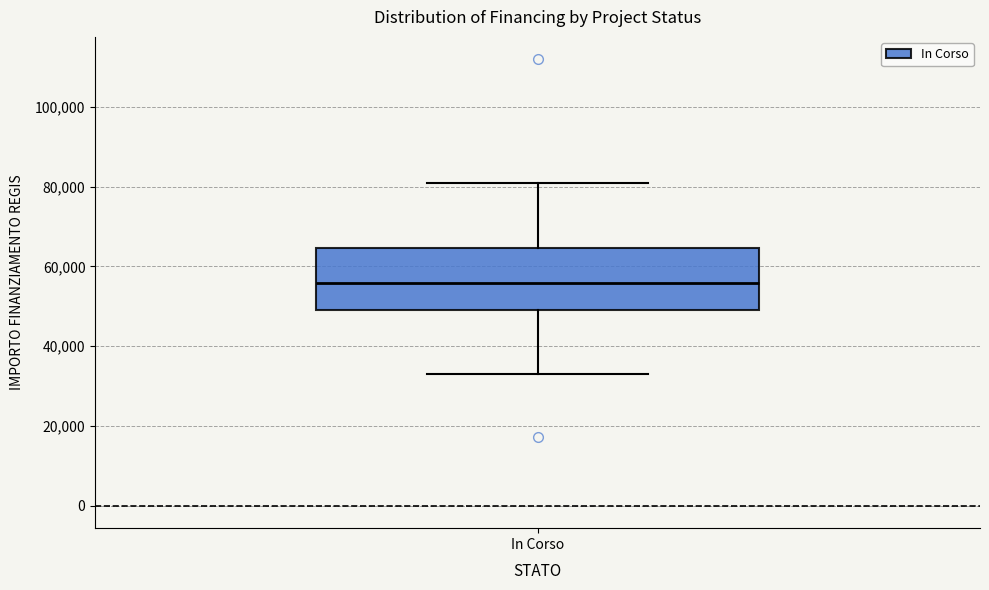

Read this box plot against the y-axis: the position of the median line, the range covered by the box, and the ends of both whiskers. The values are not printed on the chart, so give them approximately, as read against the axis.

median 56000, box 50000 to 64000, whiskers 32000 to 80000